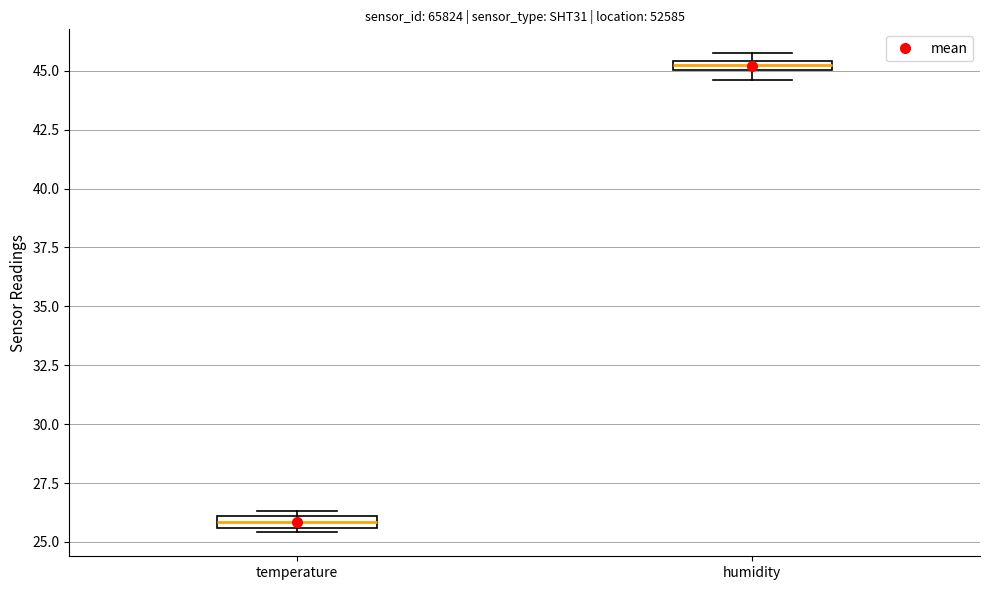

Which box's median line is the lowest?

temperature